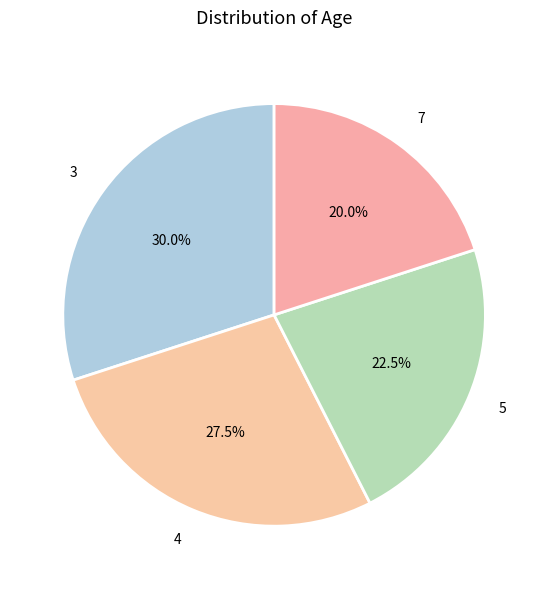

Rank the categories by value from highest to lowest.

3, 4, 5, 7